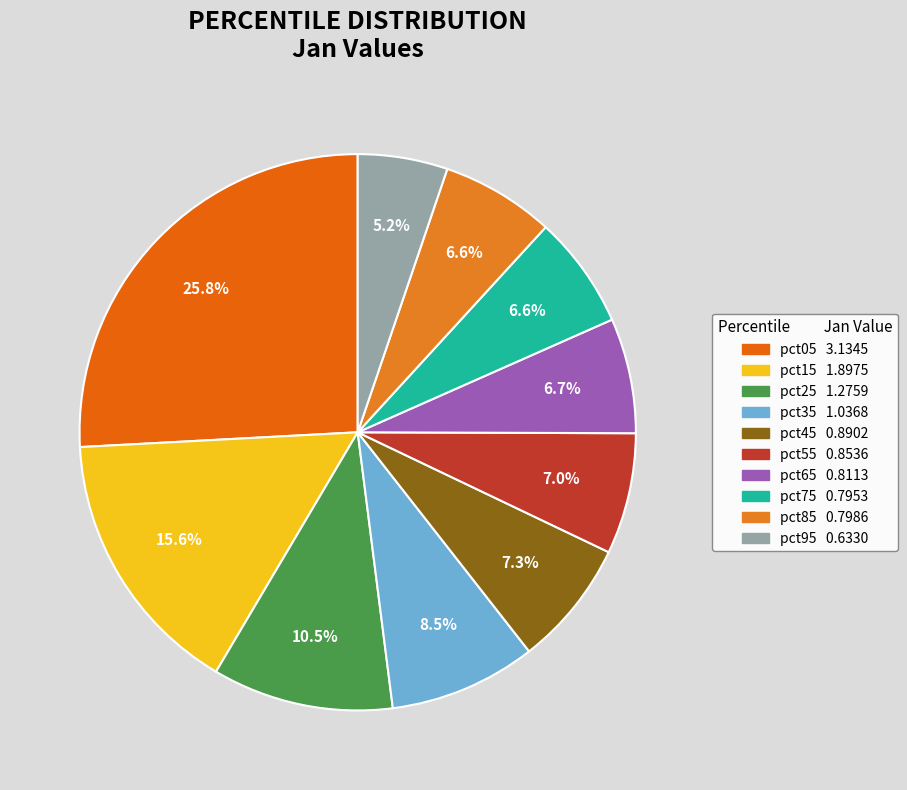

Does pct45 account for over 50% of the chart?

No